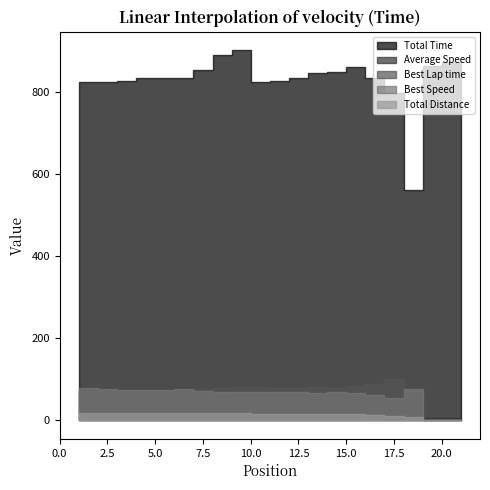

What is the average value of the Total Time series?

790.5